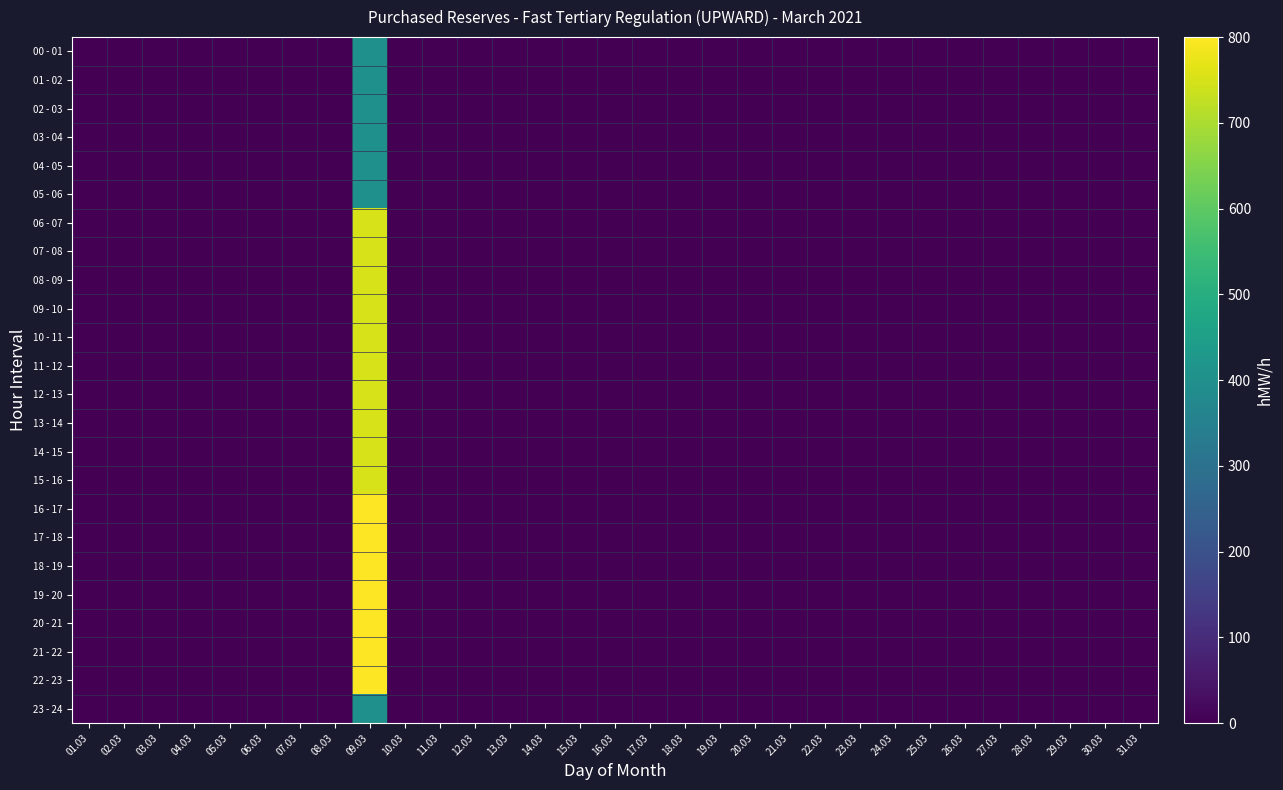

At which category is the sum across all series the highest?

09.03